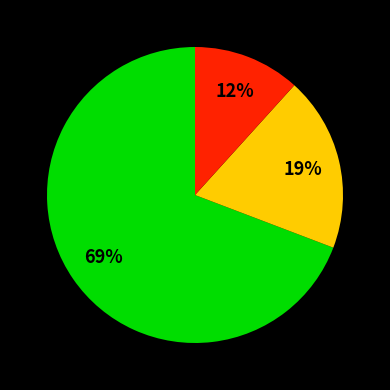

Is there any slice that represents more than half of the pie?

Yes